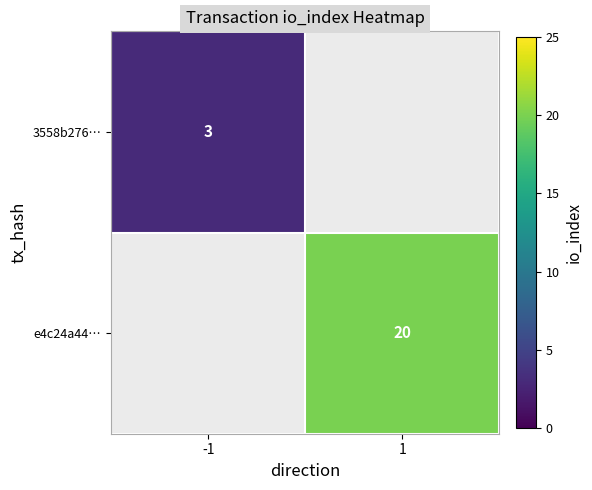

Which has a higher value, -1 or 1?

1